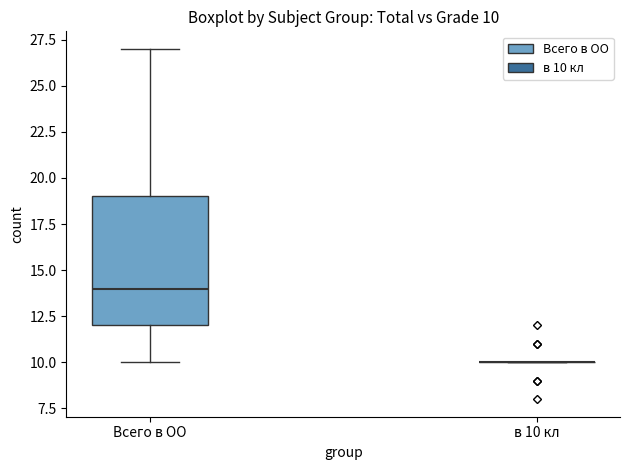

Comparing the boxes themselves (not the whiskers), which one is the tallest?

Всего в ОО